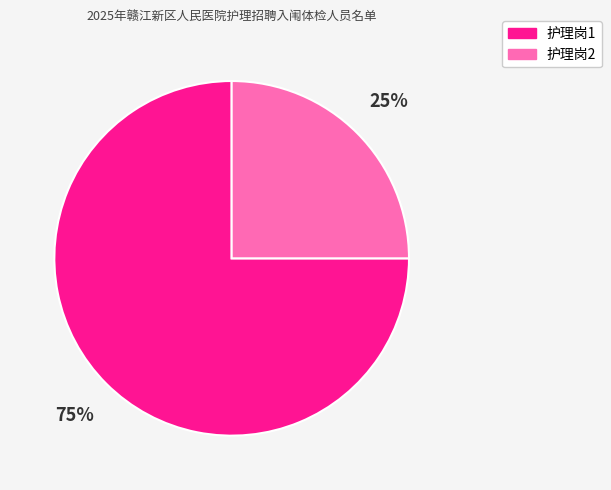

Count the number of slices in the pie.

2